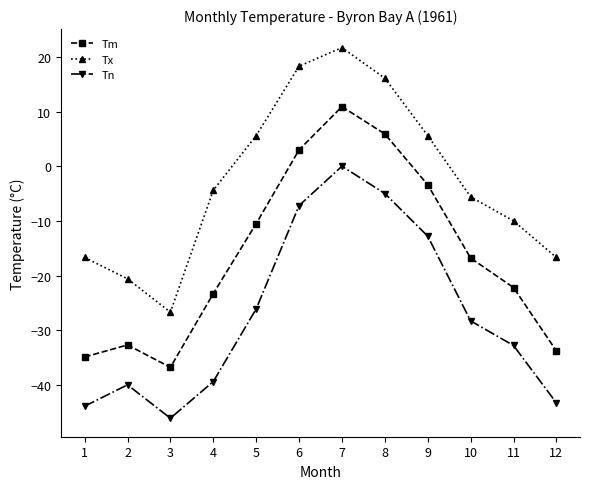

The Tn series shows -3.1 at 6. True or false?

False